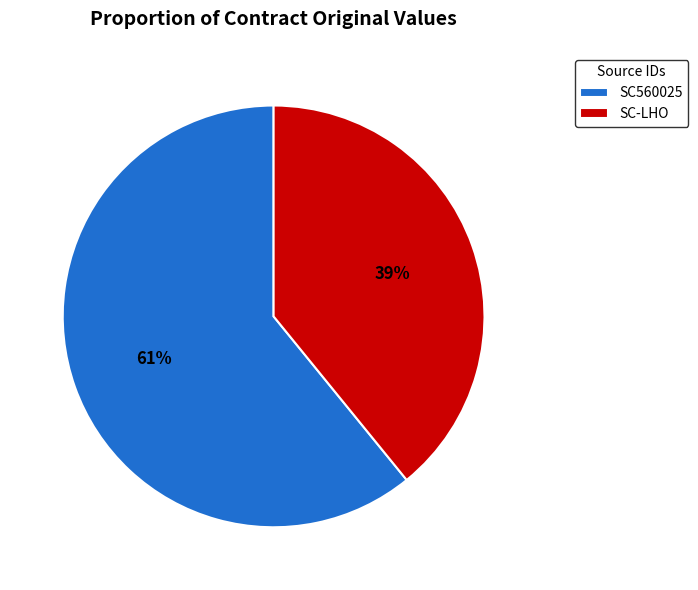

Which slice is the largest?

SC560025